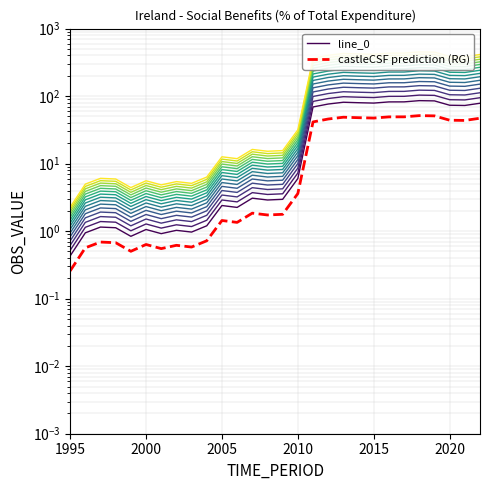

How many lines are shown in the chart?

2